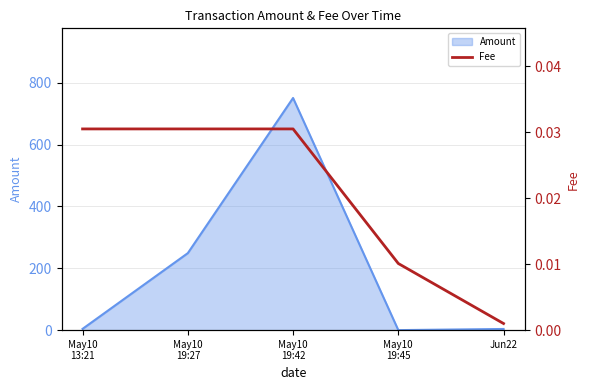

The value at May10
19:42 is 0.0. True or false?

False